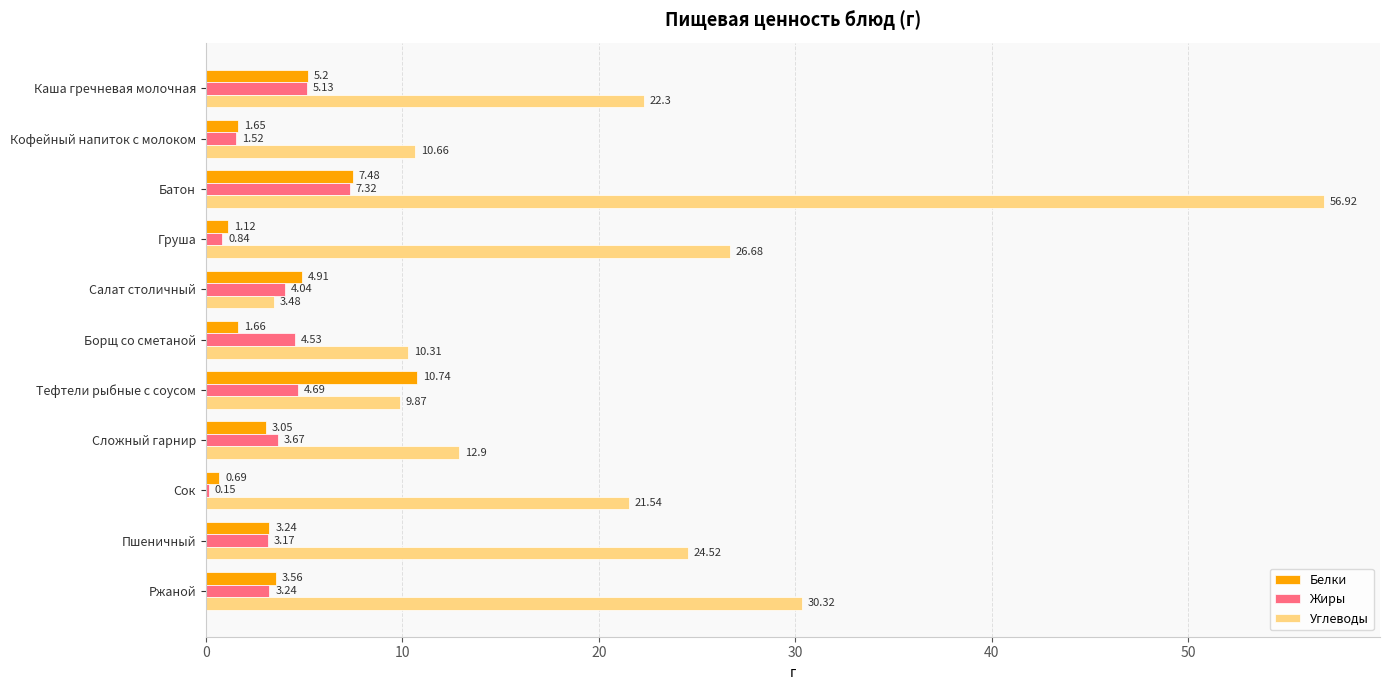

How many categories are shown in the chart?

11